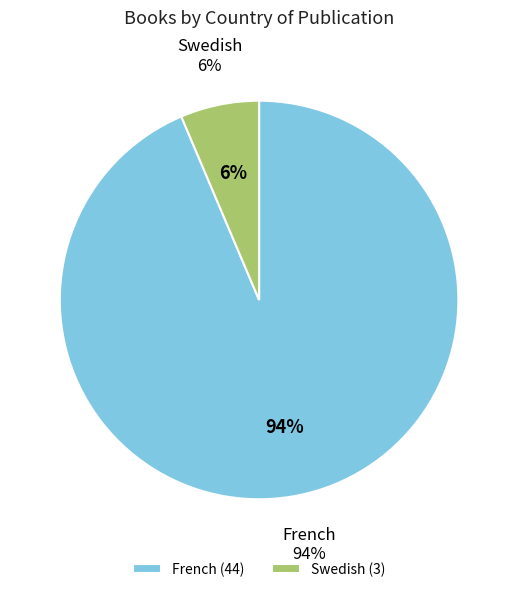

Does Swedish account for over 50% of the chart?

No